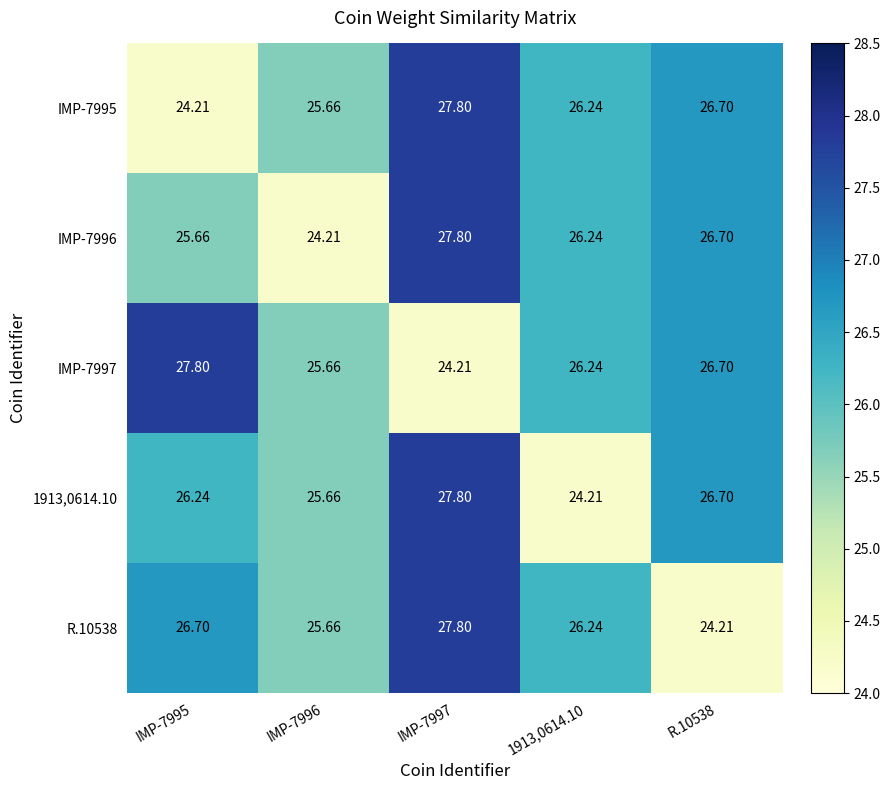

At which category is the sum across all series the highest?

IMP-7997